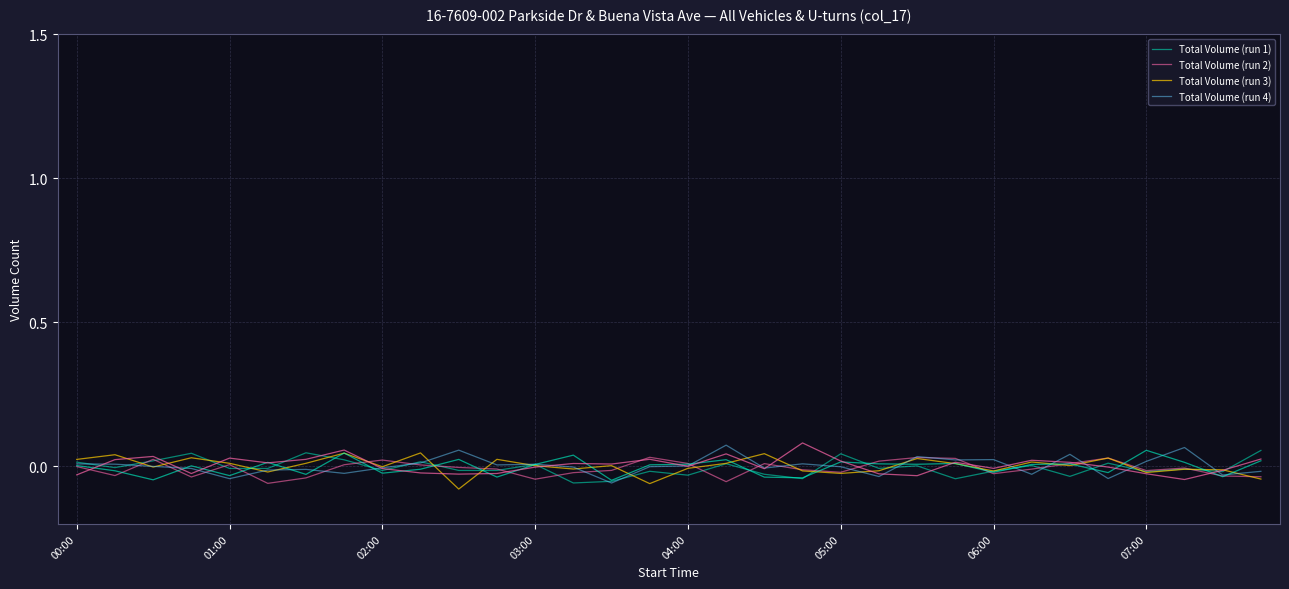

Does the chart have visible grid lines?

Yes